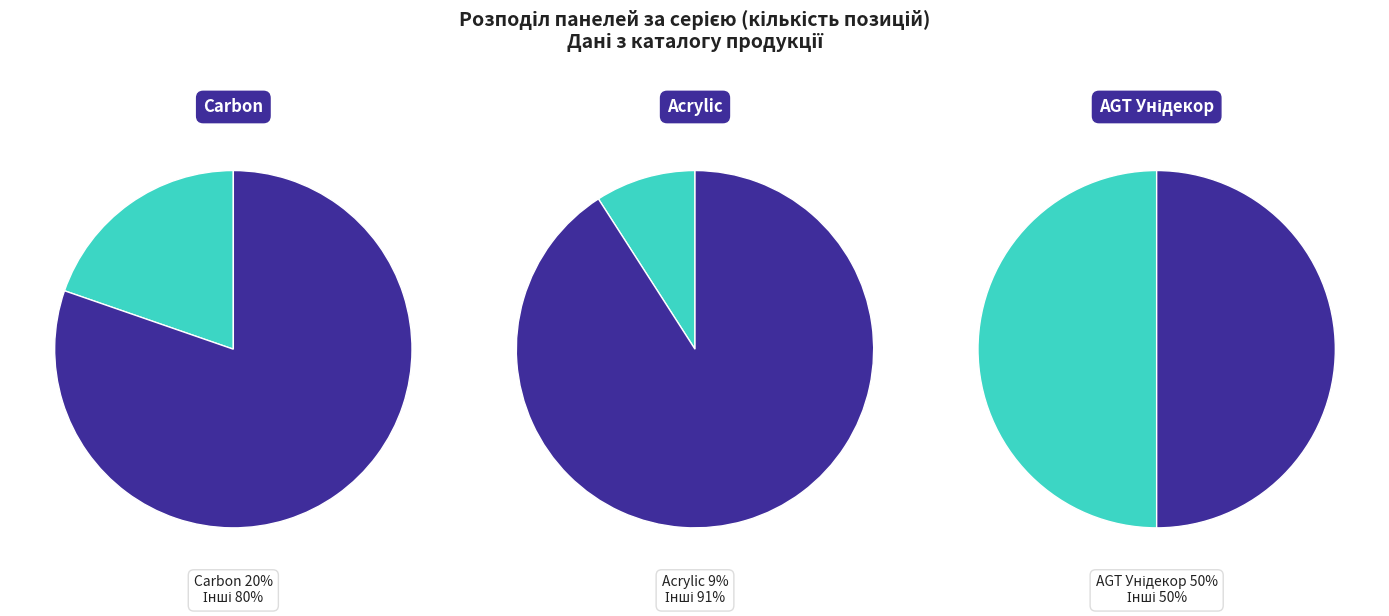

Does any single category account for the majority?

No